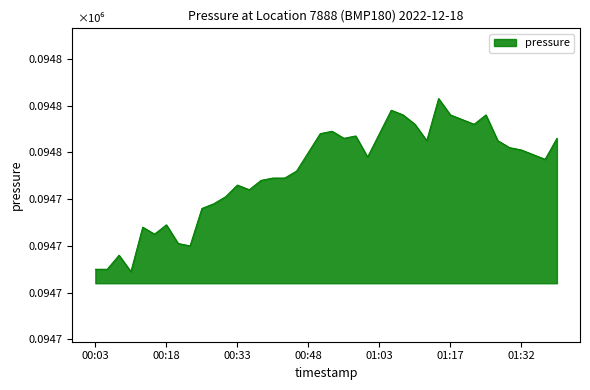

Rank the categories by value from lowest to highest.

00:11, 00:03, 00:06, 00:08, 00:23, 00:21, 00:16, 00:13, 00:18, 00:26, 00:28, 00:31, 00:36, 00:33, 00:38, 00:41, 00:43, 00:45, 01:37, 01:00, 01:34, 00:48, 01:32, 01:29, 01:12, 01:27, 00:55, 01:39, 00:58, 00:50, 01:03, 00:53, 01:10, 01:22, 01:20, 01:07, 01:17, 01:25, 01:05, 01:15